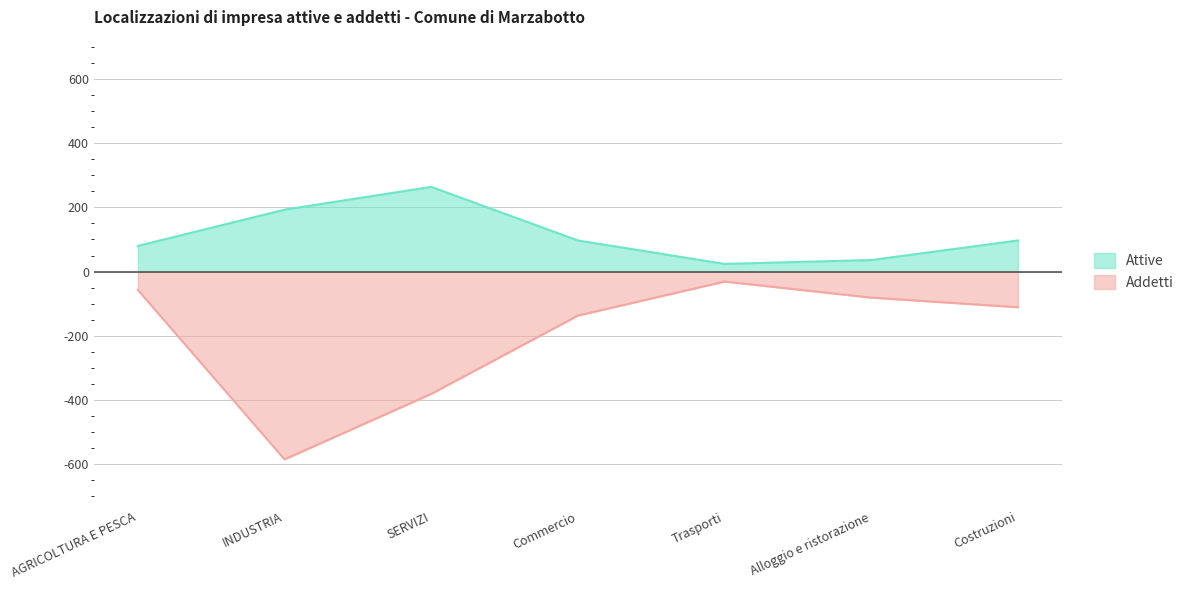

Reading right to left, transcribe all the data shown in this chart.

Attive: 97	36	24	97	264	193	80
Addetti: -111	-81	-31	-137	-381	-585	-57